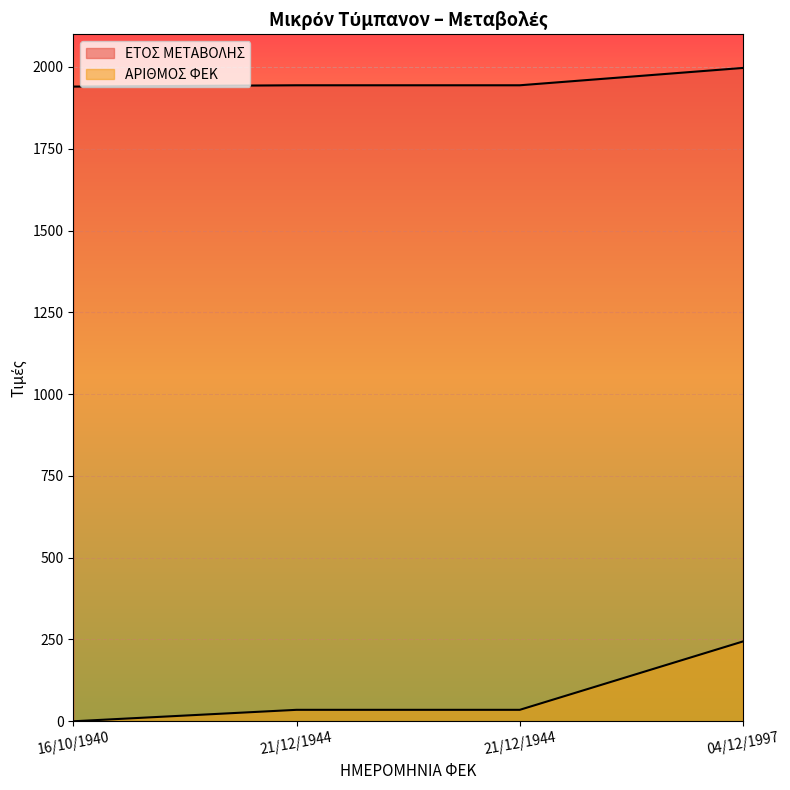

True or false: ΕΤΟΣ ΜΕΤΑΒΟΛΗΣ and ΑΡΙΘΜΟΣ ΦΕΚ cross at least once.

False